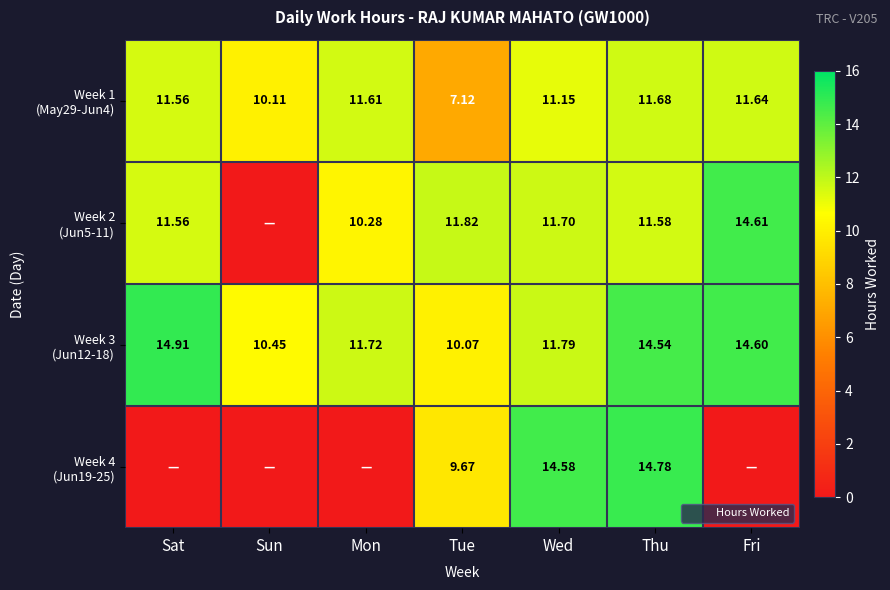

List the labels in order of Week 2 (Jun5-11) value, largest first.

Fri, Tue, Wed, Thu, Sat, Mon, Sun